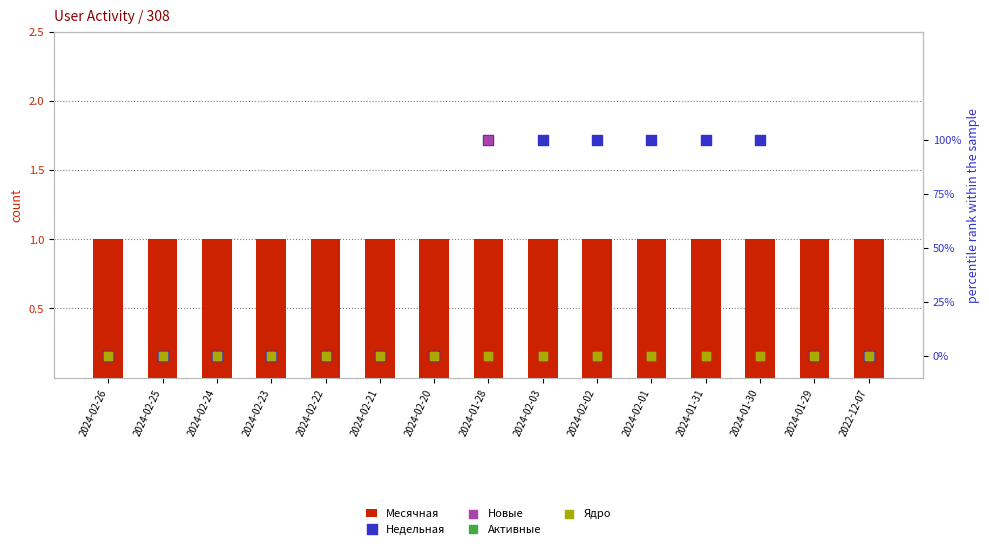

Which series contains the lowest Y value?

Недельная